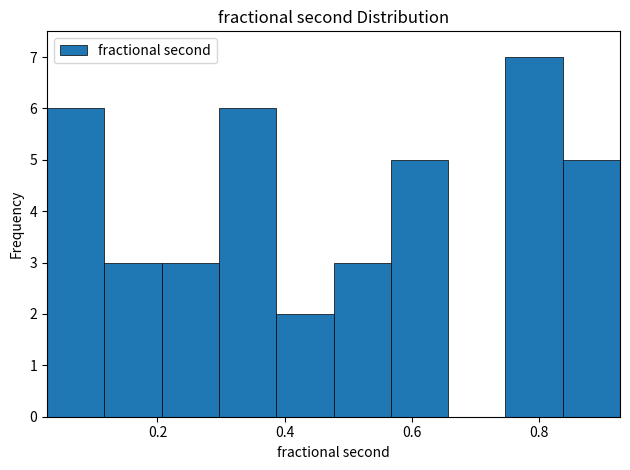

Reading left to right, list every bar in this chart as the range it spans on the x-axis followed by its height. Neither the bar edges nor the heights are printed on the chart, so give them approximately, as read against the axes.

0.02 to 0.12: 6
0.12 to 0.20: 3
0.20 to 0.30: 3
0.30 to 0.38: 6
0.38 to 0.48: 2
0.48 to 0.56: 3
0.56 to 0.66: 5
0.66 to 0.74: 0
0.74 to 0.84: 7
0.84 to 0.92: 5